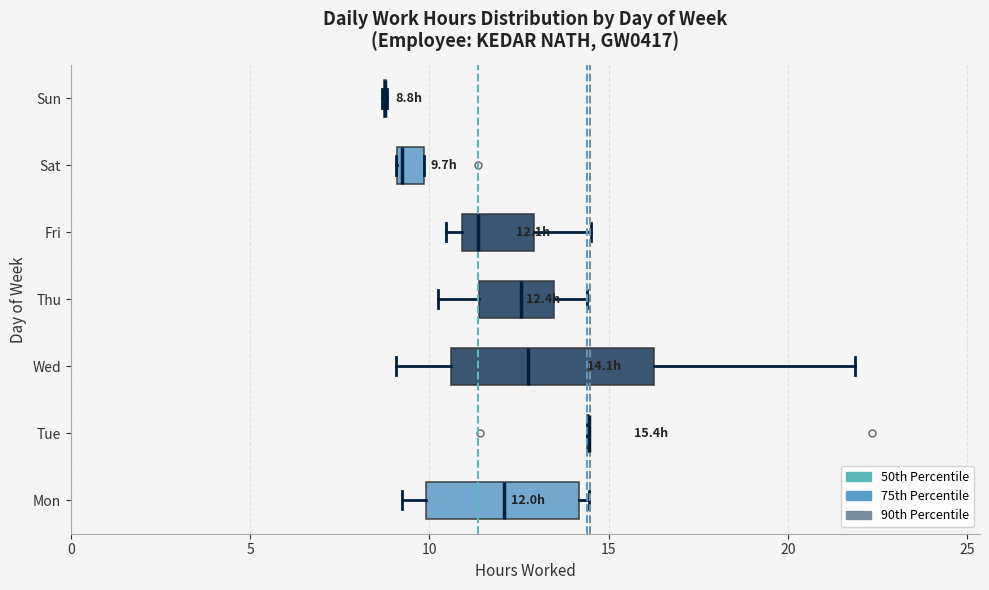

Comparing the boxes themselves (not the whiskers), which one is the widest?

Wed